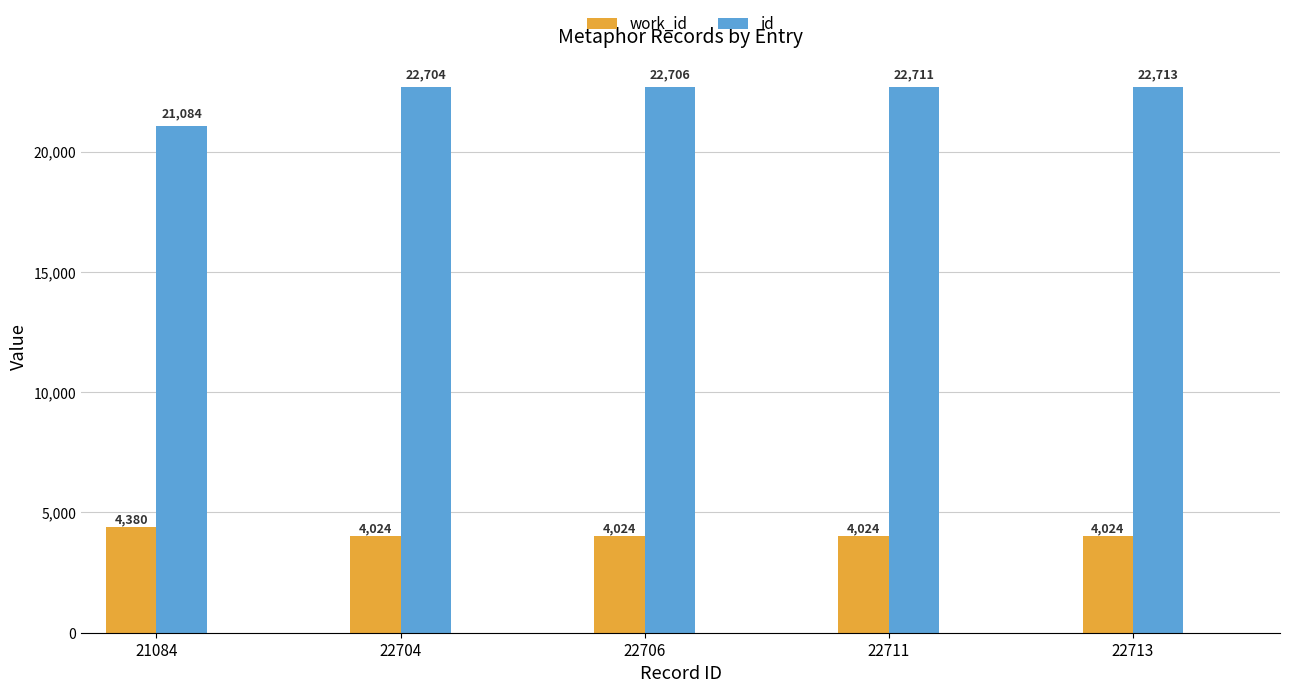

What is the sum of all work_id values?

20476